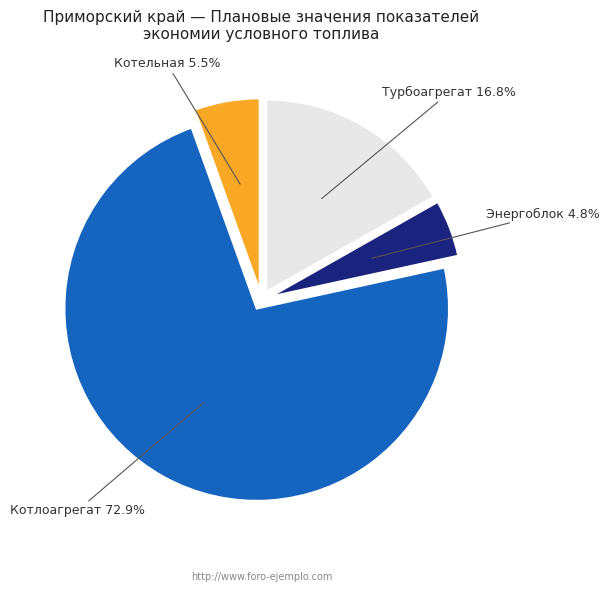

Is there a majority slice in this chart?

Yes